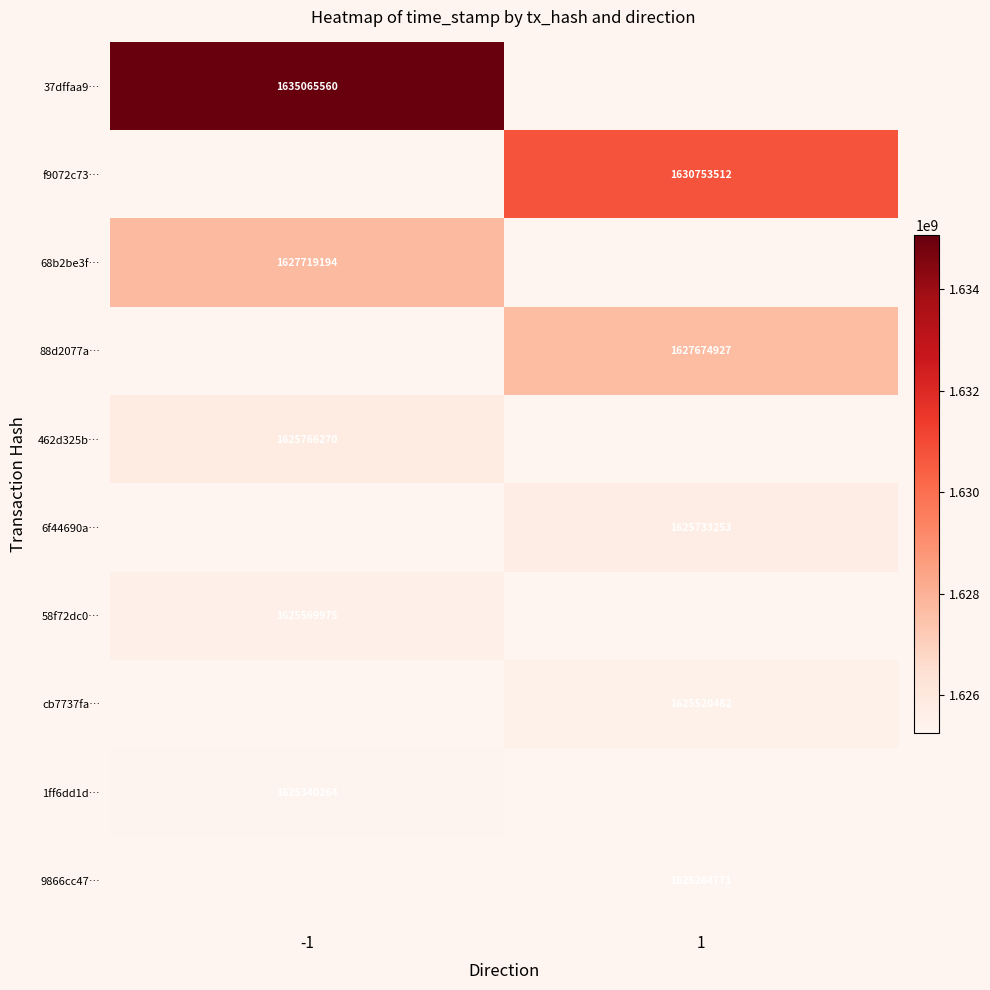

At which category does the chart reach its minimum across all series?

1